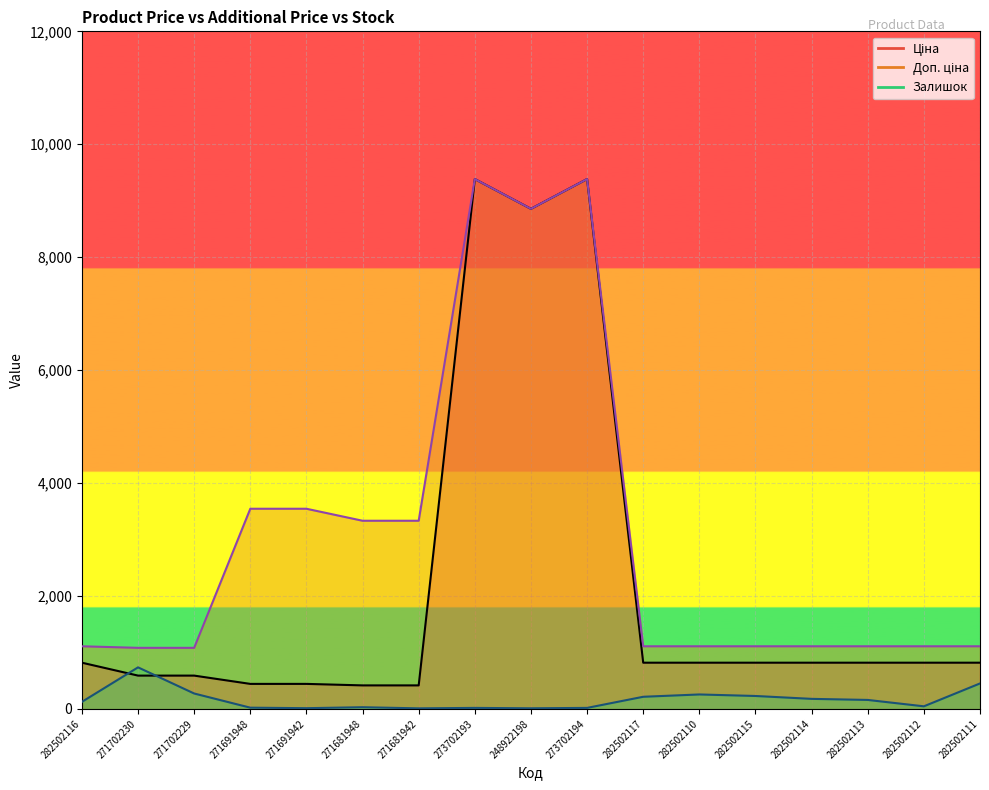

True or false: Доп. ціна has more than 1 interior local peaks.

True